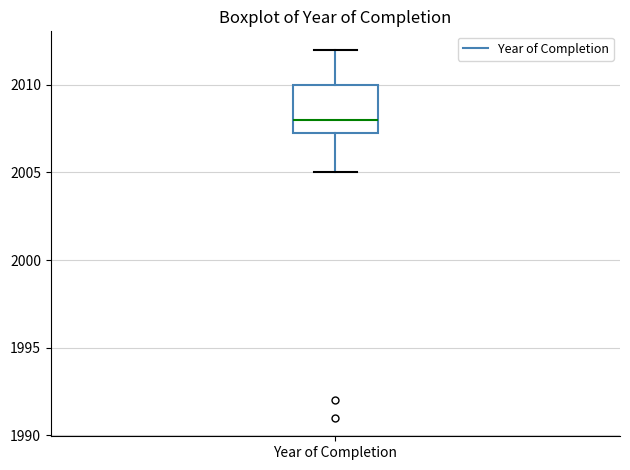

Transcribe this box plot: give where the median line is, the range the box spans, and where the two whiskers end, as read against the y-axis. The values are not printed on the chart, so give them approximately, as read against the axis.

median 2008.0, box 2007.5 to 2010.0, whiskers 2005.0 to 2012.0